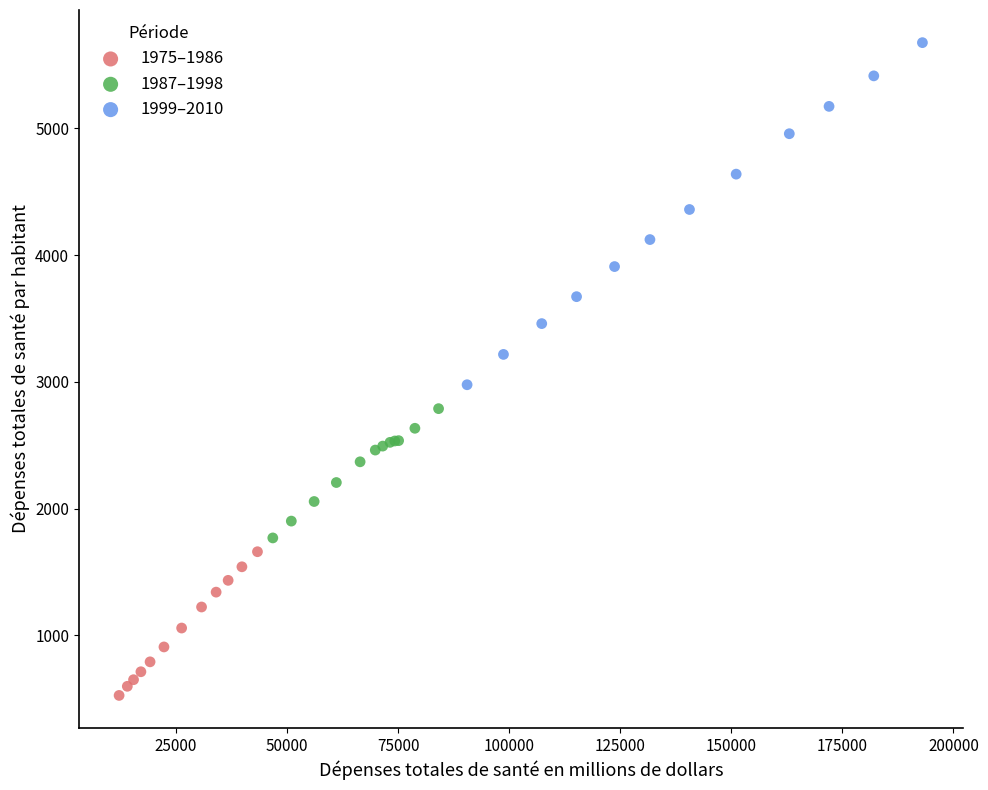

Which series has the widest spread of Y values?

1999–2010